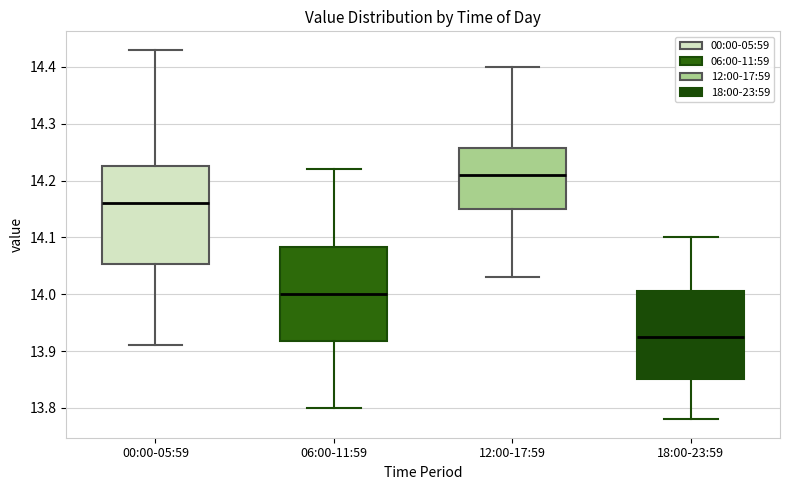

Reading left to right, read every box against the y-axis: the position of its median line, the range the box covers, and the ends of its whiskers. The values are not printed on the chart, so give them approximately, as read against the axis.

00:00-05:59: median 14.16, box 14.05 to 14.23, whiskers 13.91 to 14.43
06:00-11:59: median 14.00, box 13.92 to 14.08, whiskers 13.80 to 14.22
12:00-17:59: median 14.21, box 14.15 to 14.26, whiskers 14.03 to 14.40
18:00-23:59: median 13.93, box 13.85 to 14.01, whiskers 13.78 to 14.10